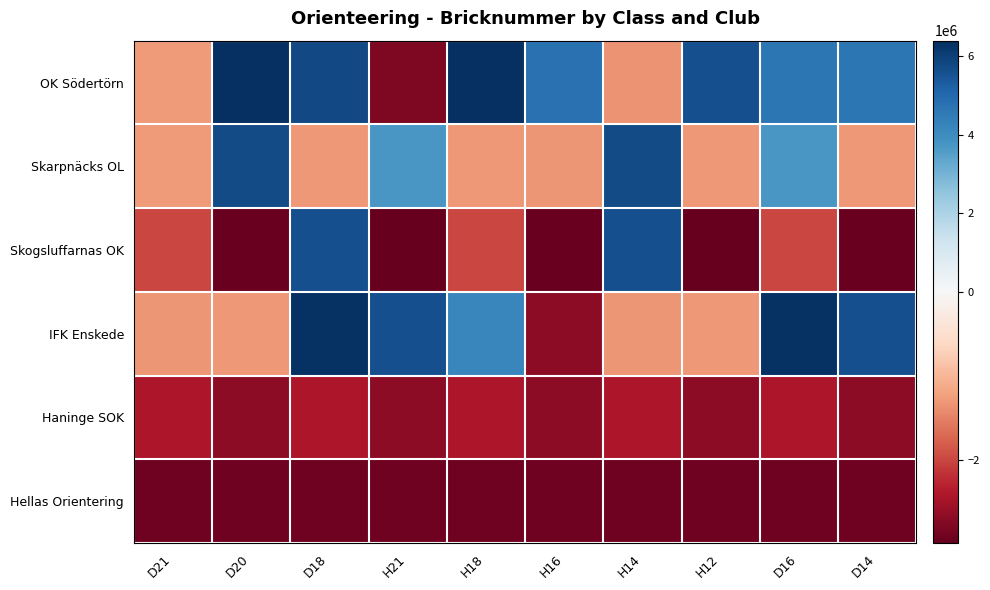

At which category is the sum across all series the highest?

D18